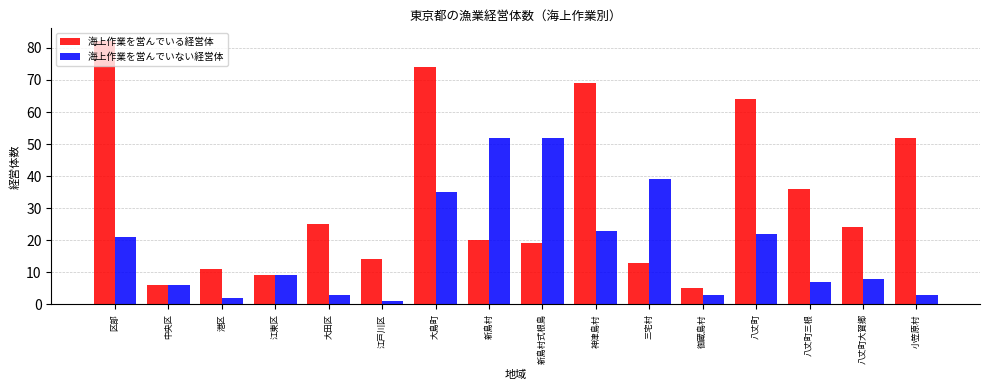

What is the greatest value displayed?

82